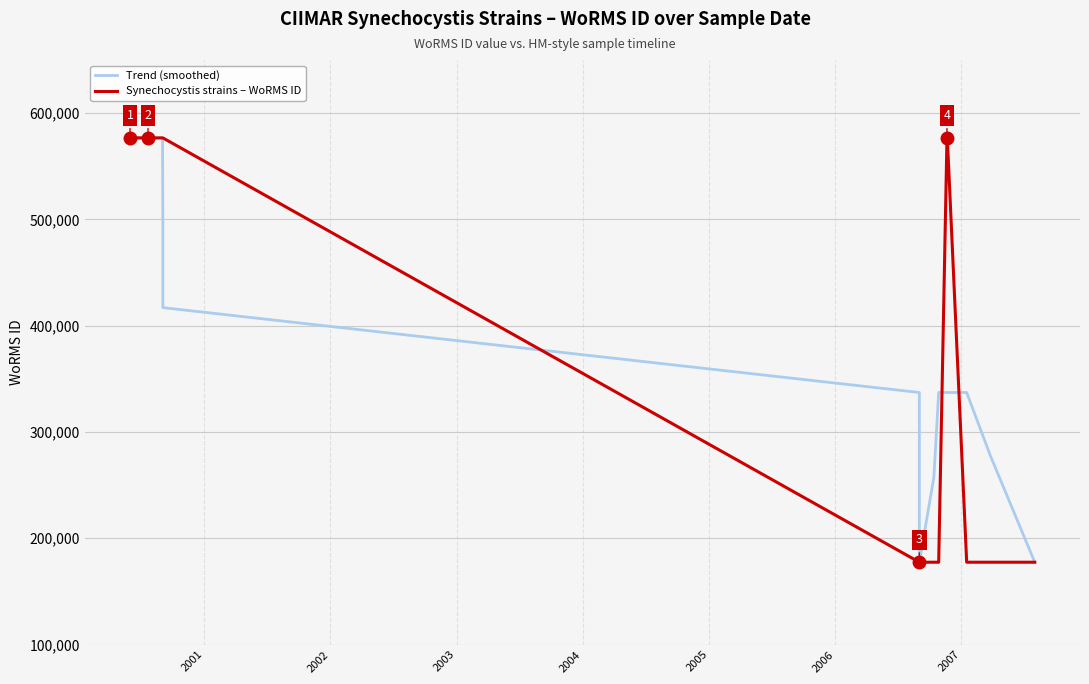

Which series changed the most between 14 and 15?

Trend (smoothed)